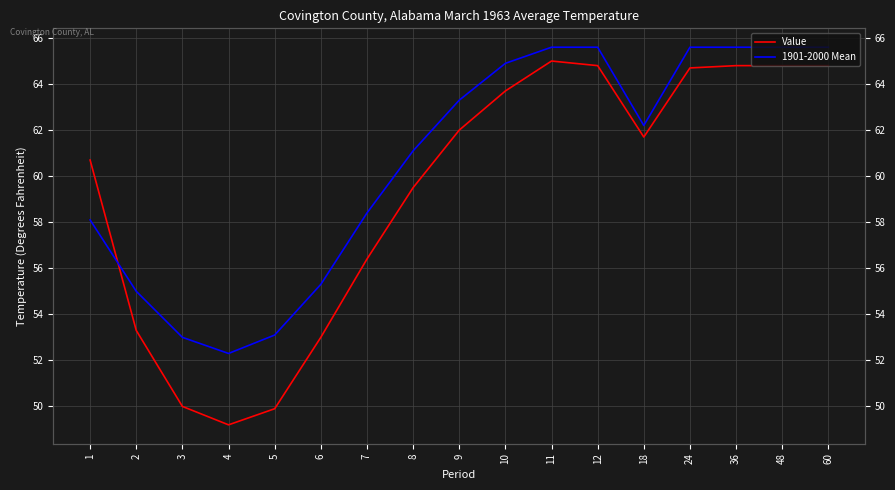

How many values in the 1901-2000 Mean series are below 62?

8